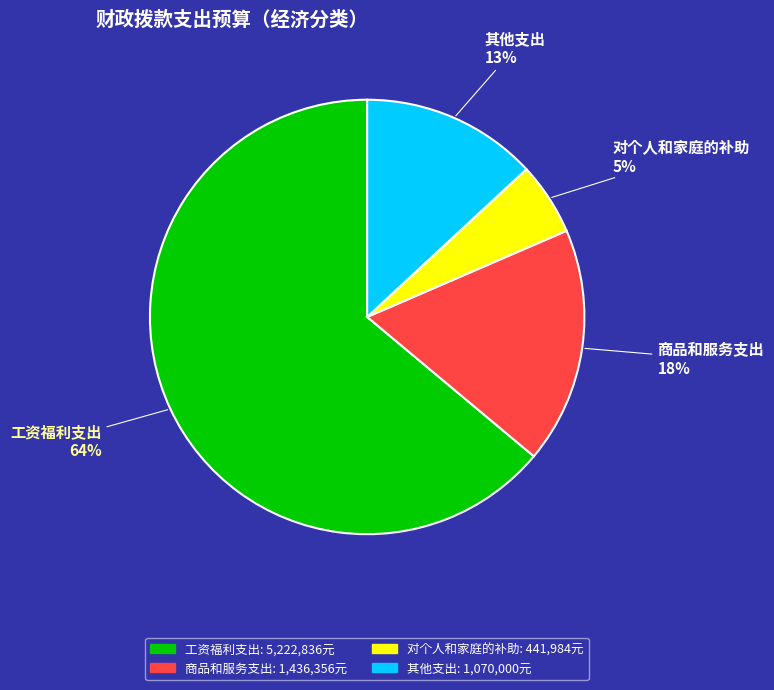

Rank the categories by value from highest to lowest.

工资福利支出, 商品和服务支出, 其他支出, 对个人和家庭的补助